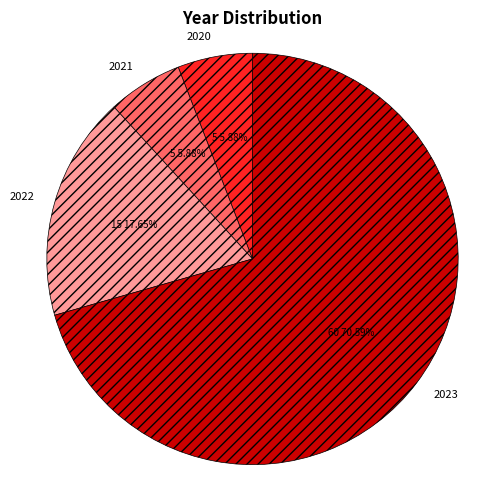

What percentage is the 2020 slice, to the nearest percent?

6%